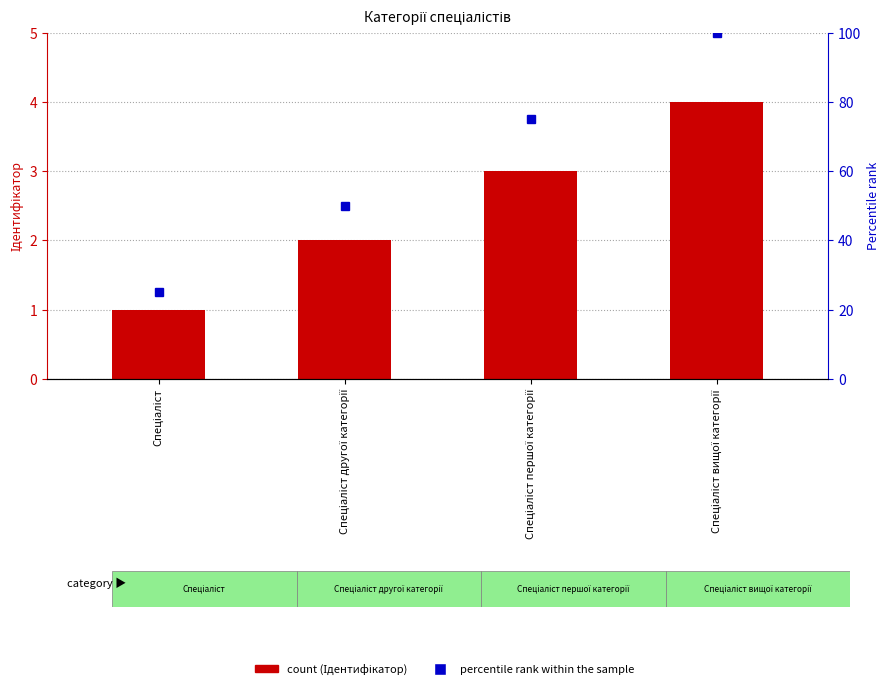

What is the average value of the Ідентифікатор series?

2